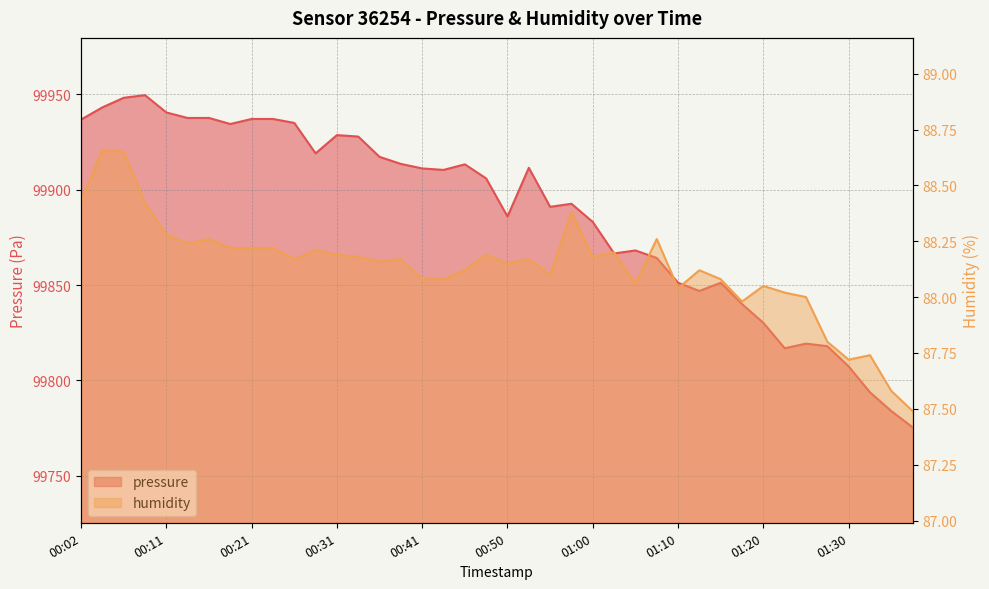

How many series are shown in this chart?

2